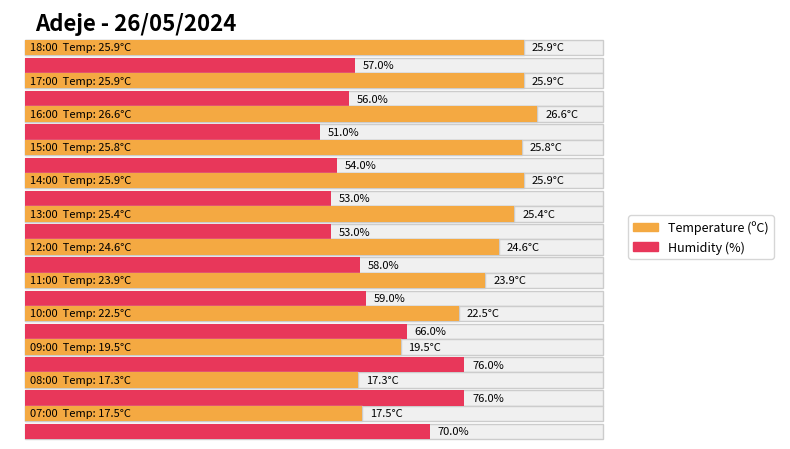

At which category is the sum across all series the highest?

09:00